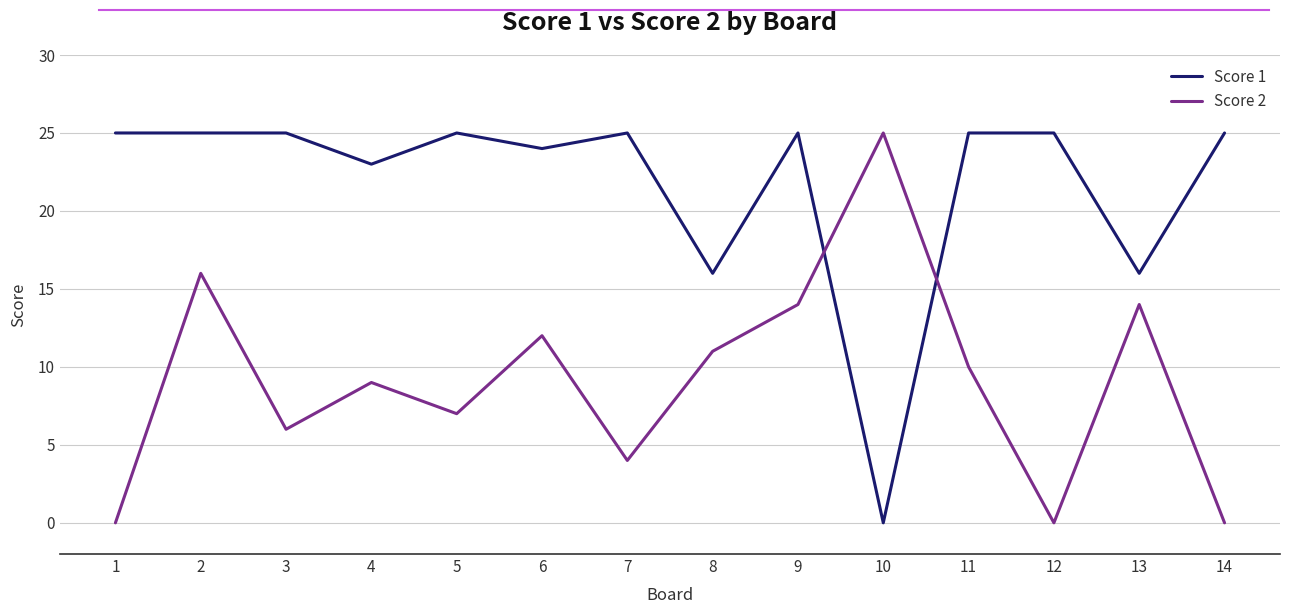

Is it true that Score 1 equals 21 at 8?

False